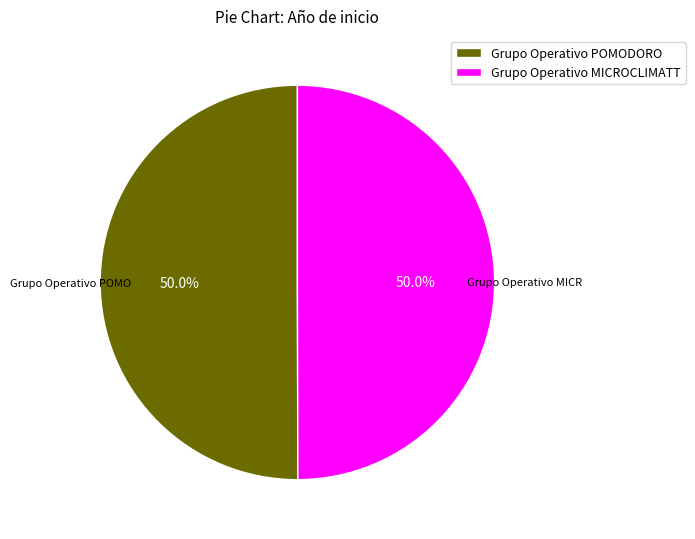

Do Grupo Operativo POMODORO and Grupo Operativo MICROCLIMATT together represent more than half of the pie?

Yes